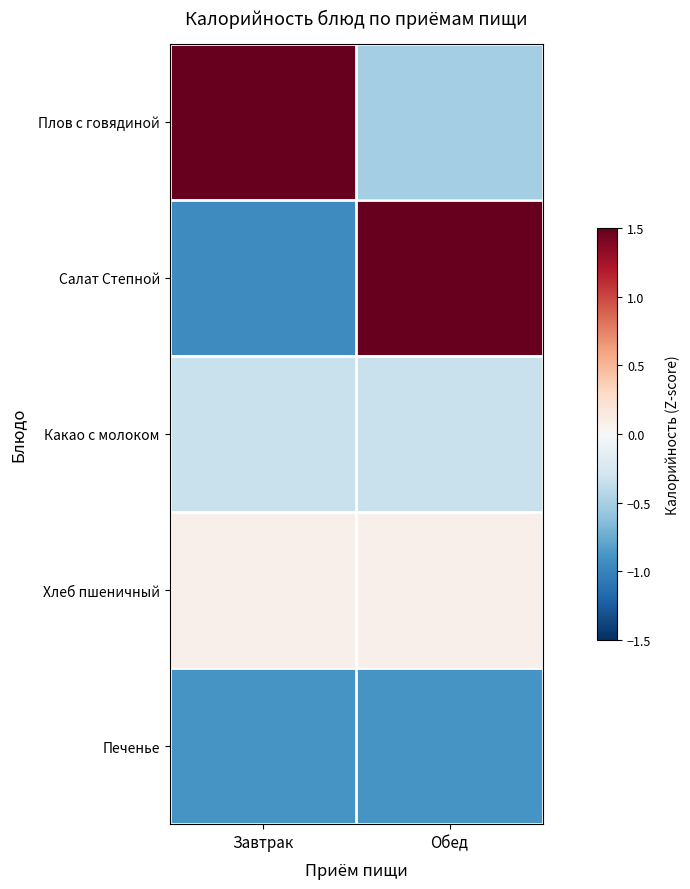

Between Завтрак and Обед, which series saw the biggest shift?

Салат Степной